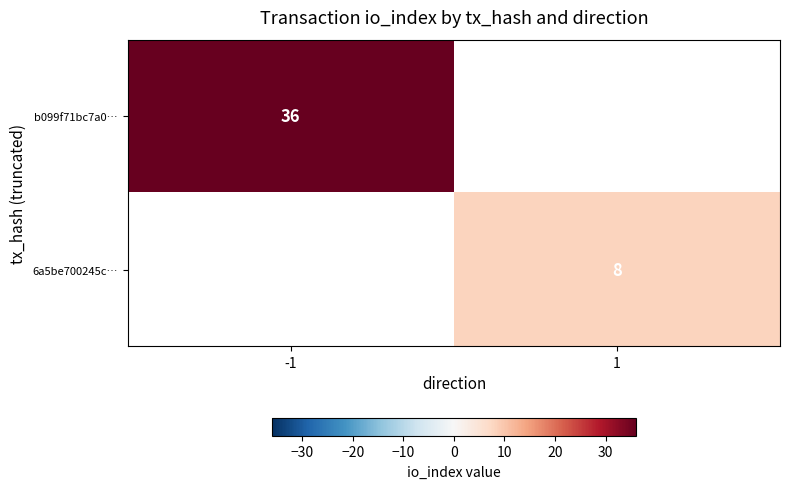

Which has a higher value, 1 or -1?

-1